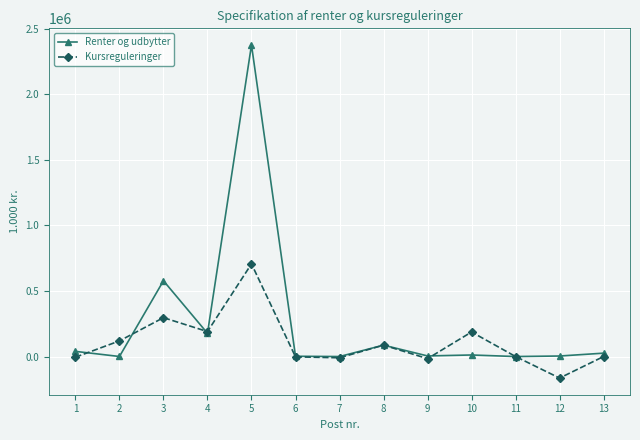

At which label is Kursreguleringer closest to 271027?

3